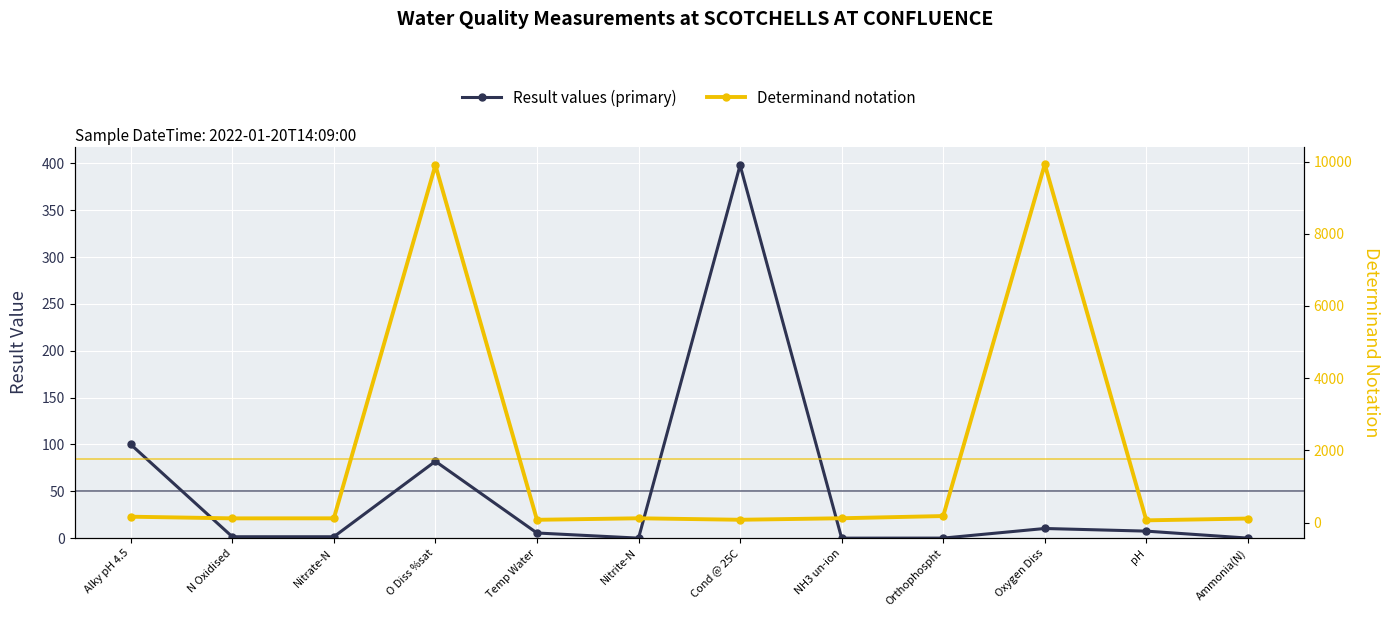

How many data points in Determinand notation are above 118?

5